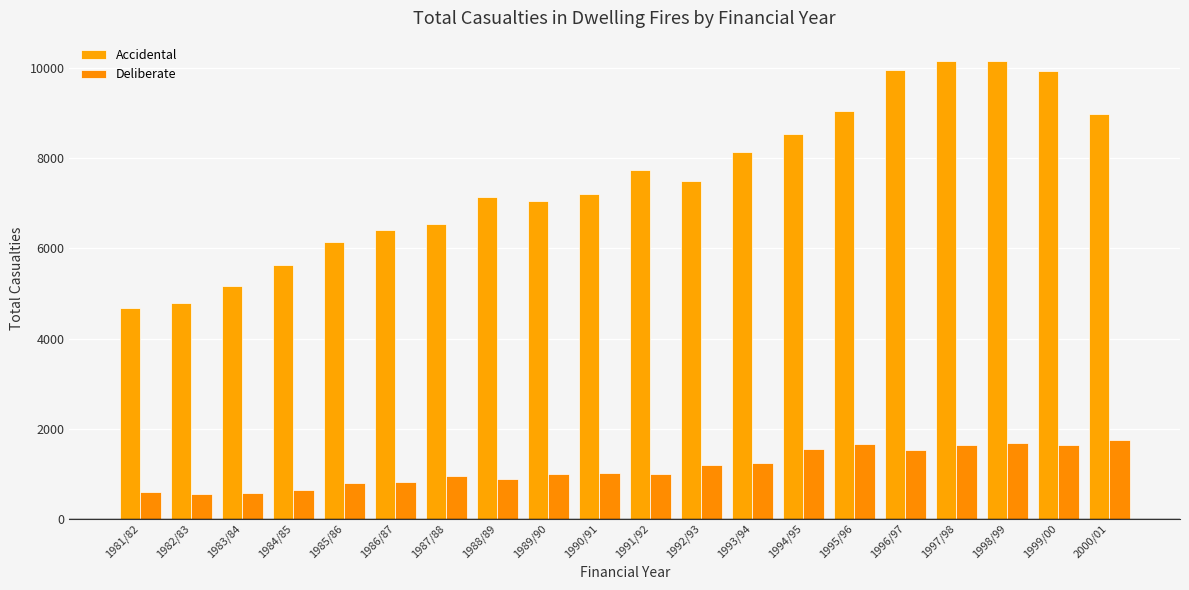

At which category is the sum across all series the highest?

1998/99